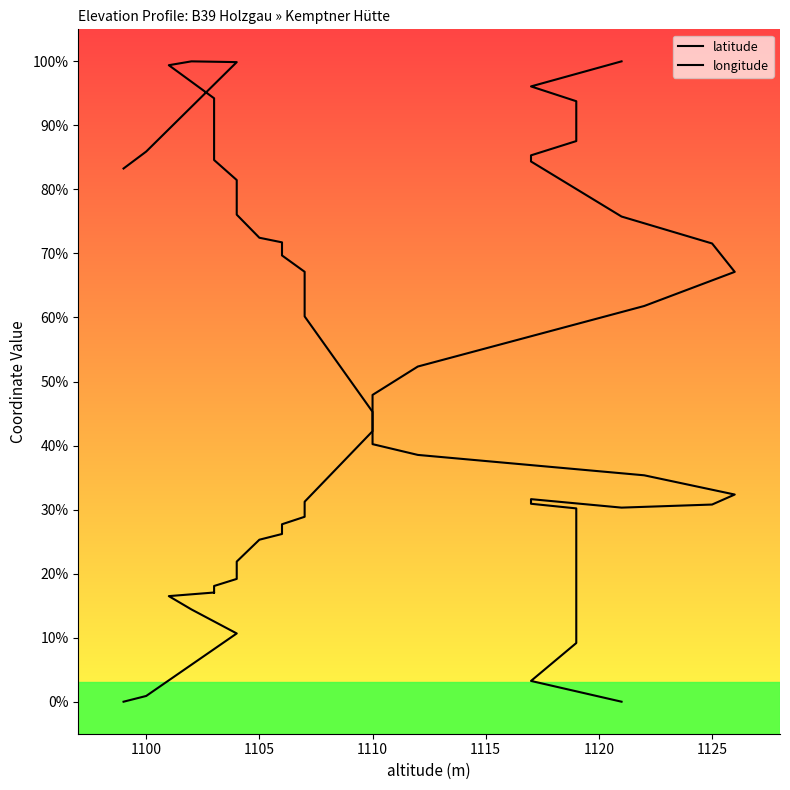

Which series has the largest total across all categories?

longitude